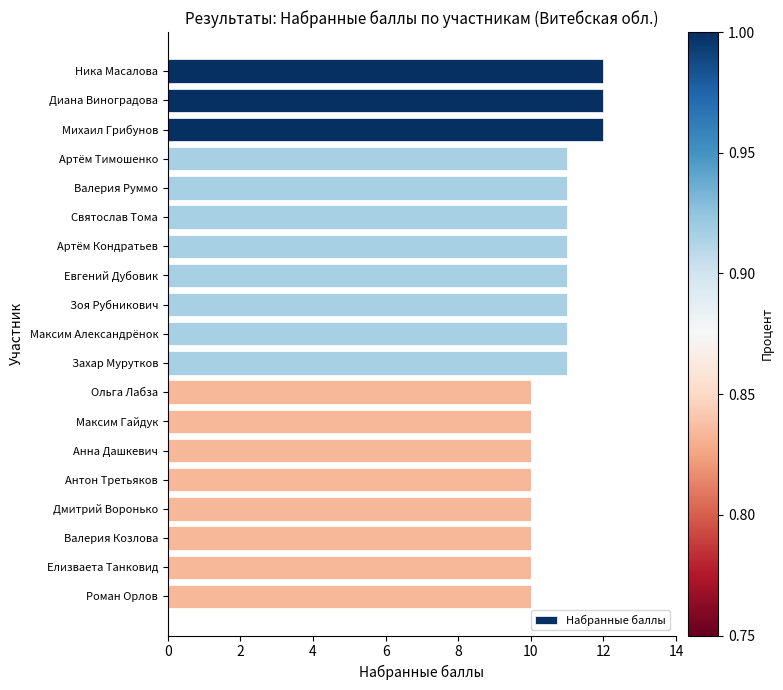

The value at Анна Дашкевич is 10. True or false?

True